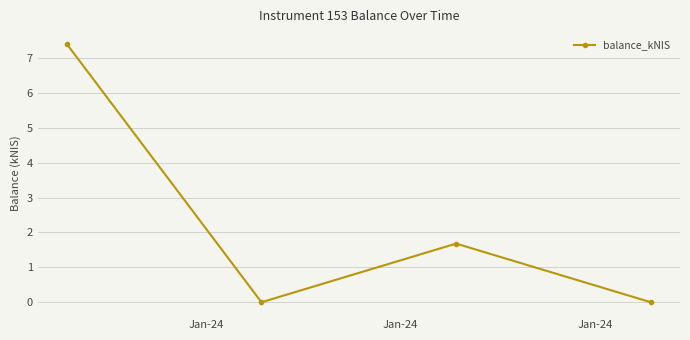

Reading left to right, extract all data points from this chart.

7.4	0.0	1.7	0.0